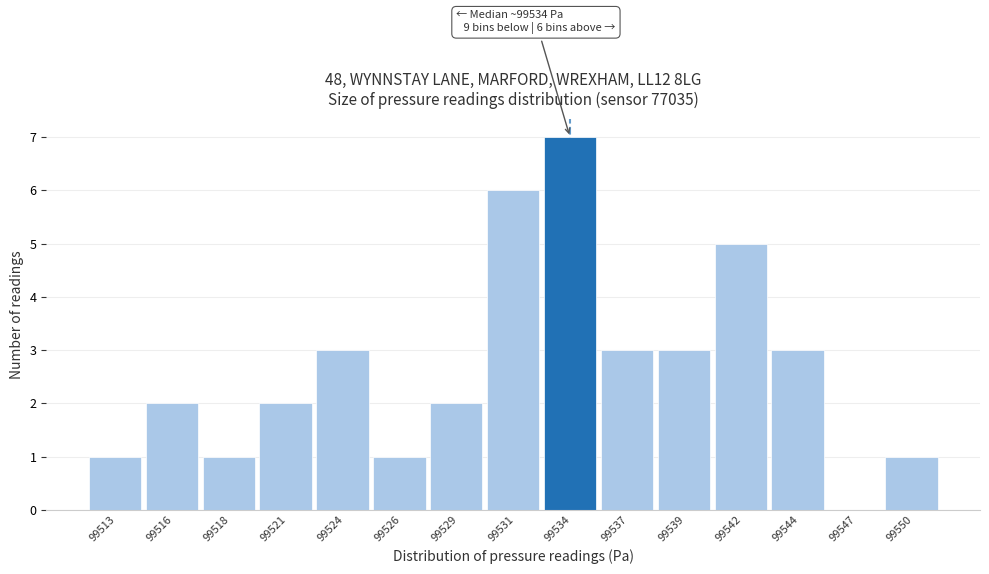

Reading right to left, list all the values displayed in this chart.

99550=1	99547=0	99544=3	99542=5	99539=3	99537=3	99534=7	99531=6	99529=2	99526=1	99524=3	99521=2	99518=1	99516=2	99513=1